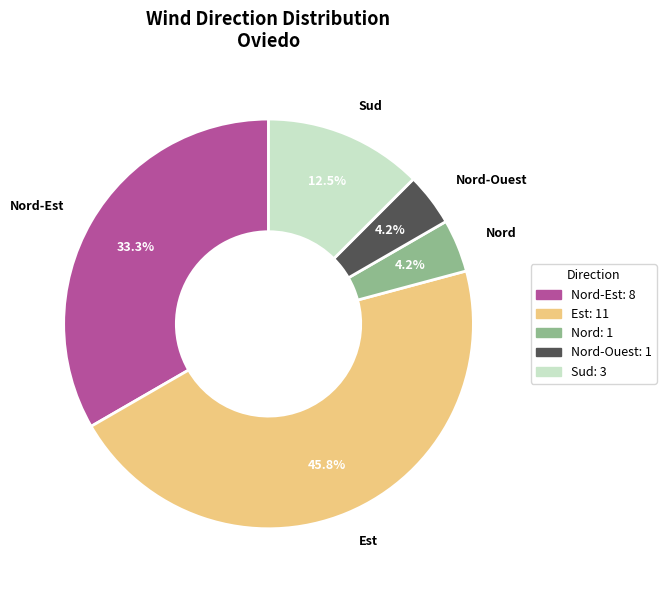

Is it true that Sud is 1% of the pie?

False